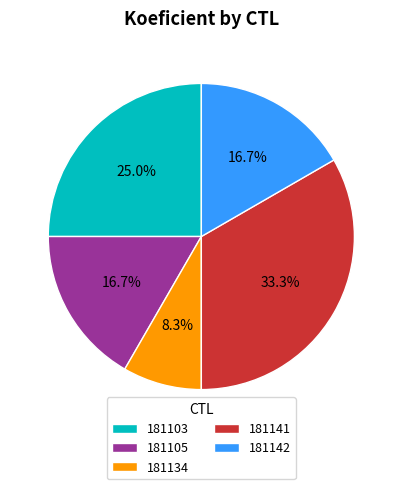

Which slice is the smallest?

181134